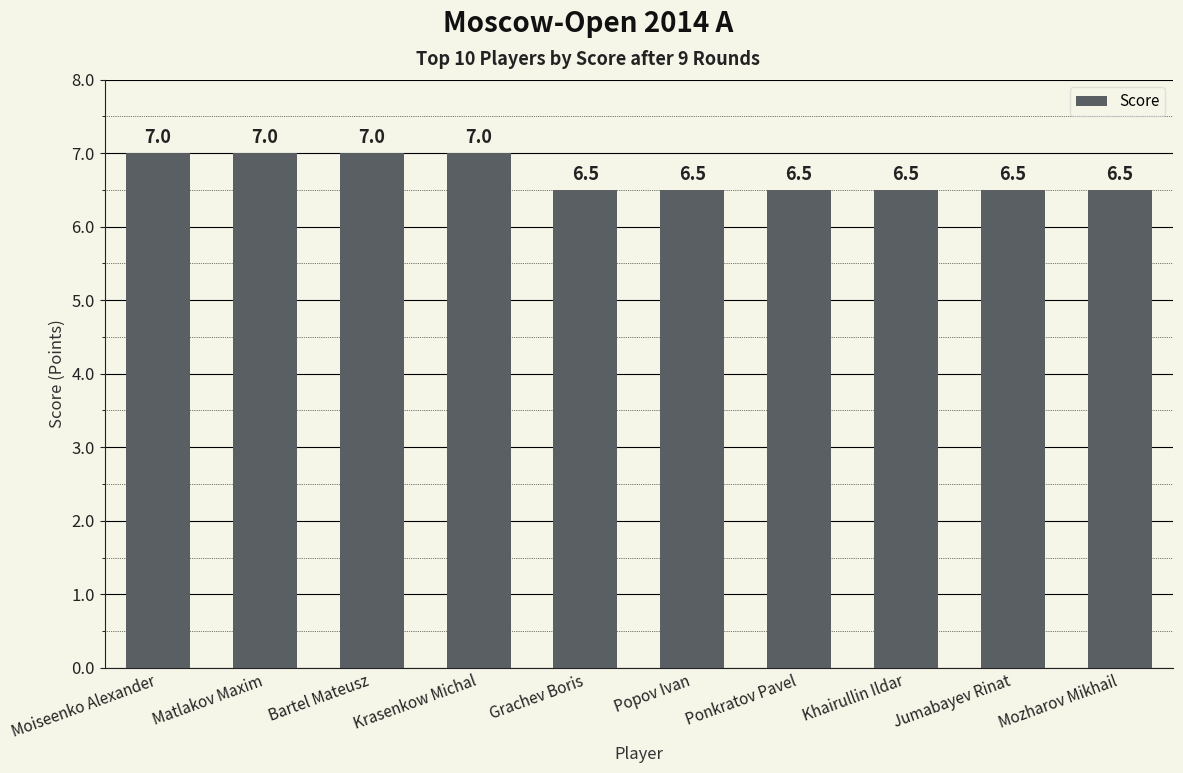

Count the values in the range 6 to 7.

10